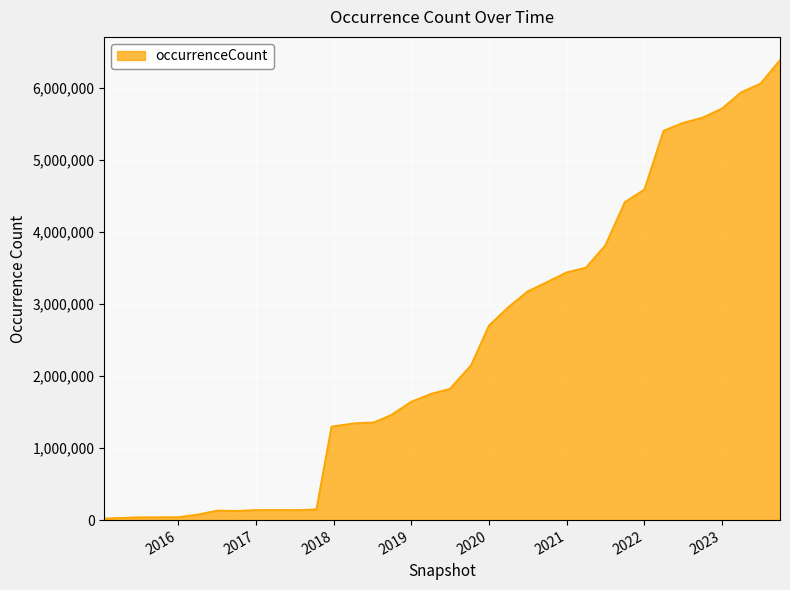

What is the difference between the maximum and minimum values?

6371925